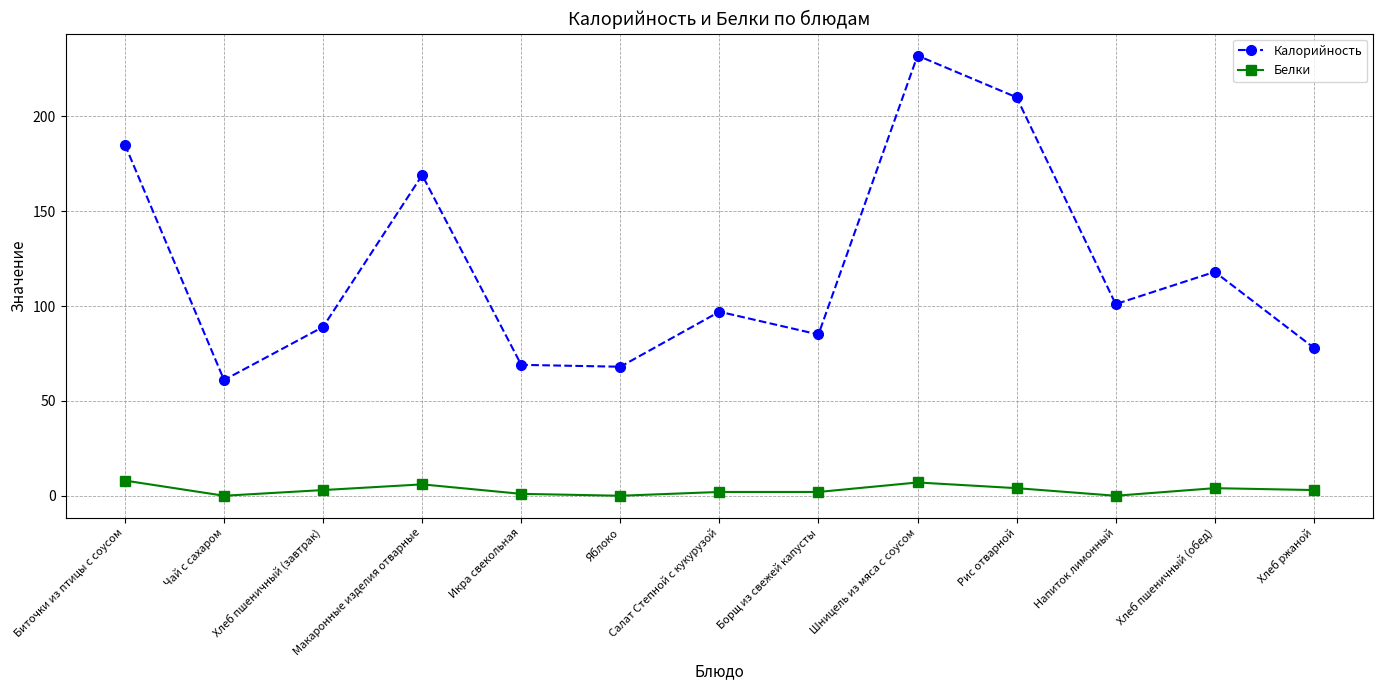

True or false: Белки has more than 1 points higher than both neighbors.

True